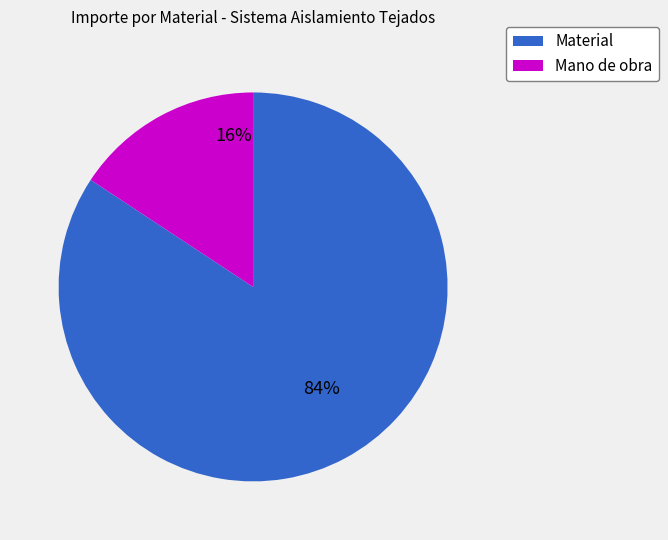

Rank the categories by value from lowest to highest.

Mano de obra, Material